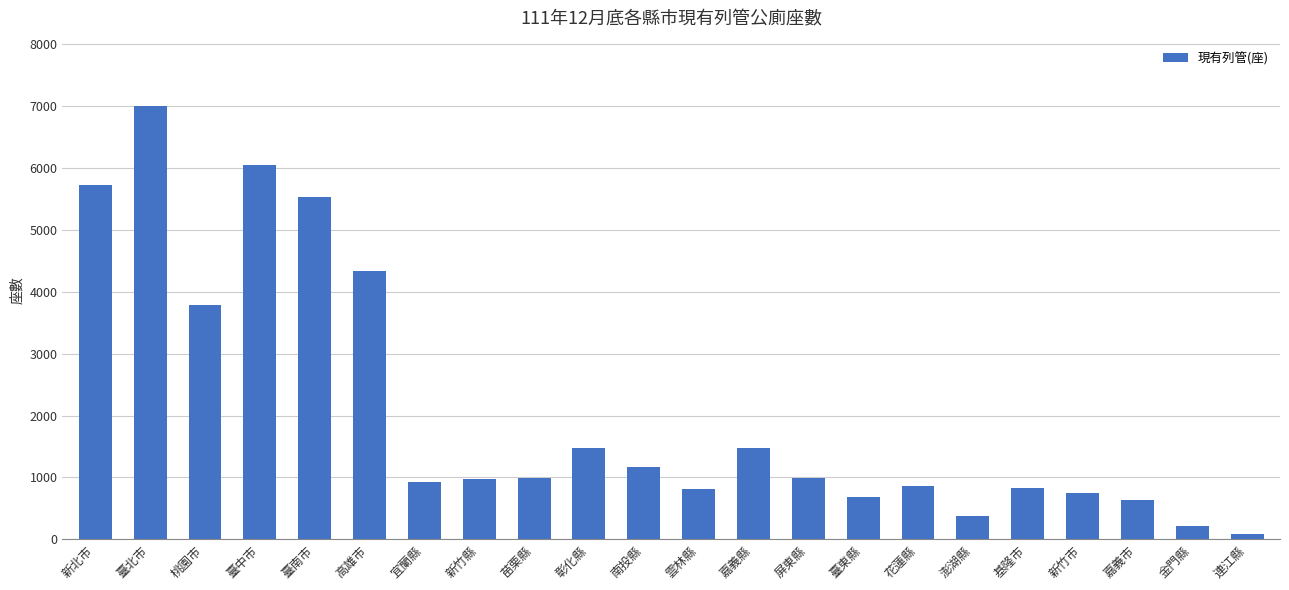

What is the difference between the values at 彰化縣 and 臺中市?

4566